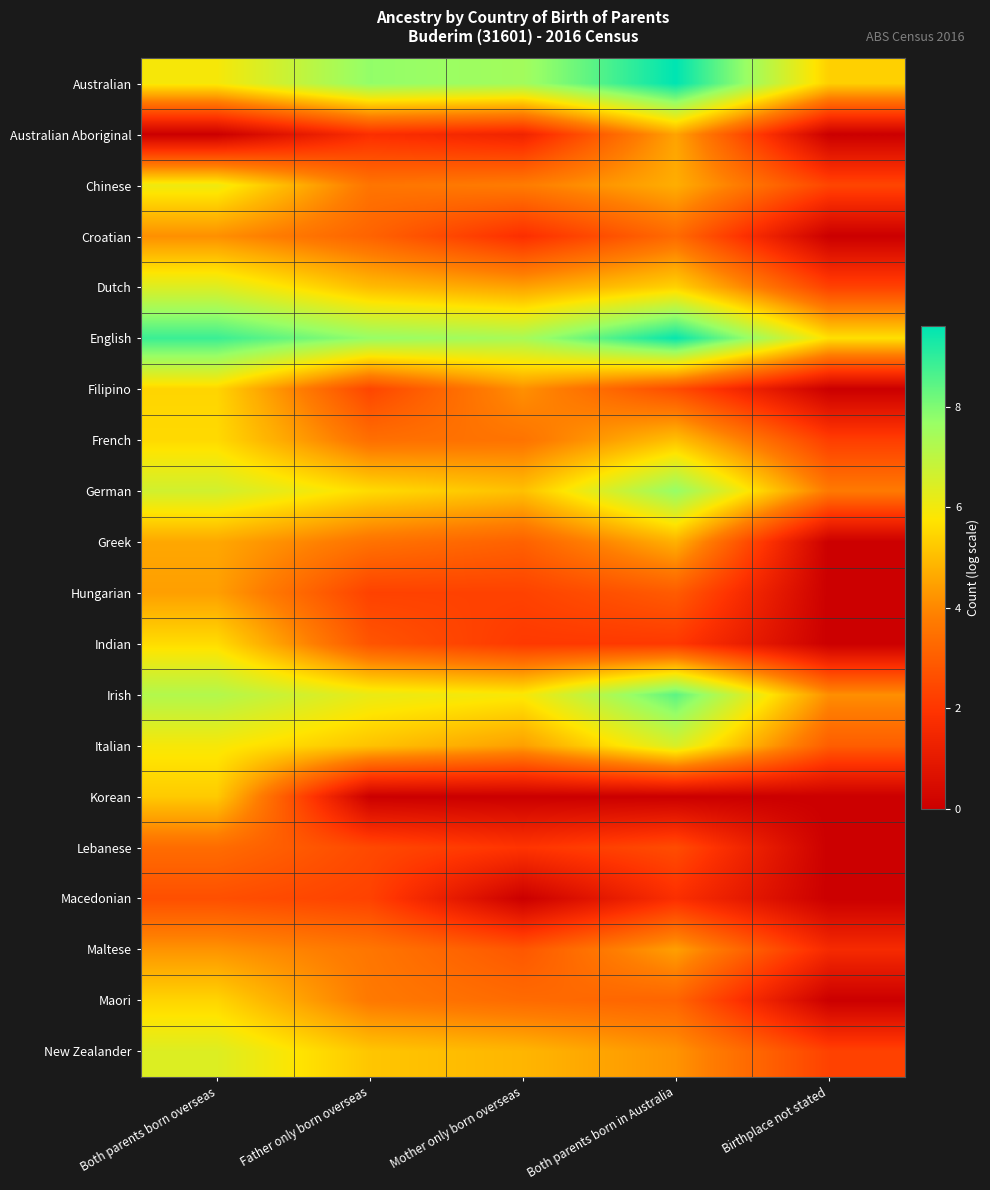

Reading left to right, extract all data points from this chart.

Australian: Both parents born overseas=5.9	Father only born overseas=7.8	Mother only born overseas=7.5	Both parents born in Australia=9.6	Birthplace not stated=5.4
Australian Aboriginal: Both parents born overseas=0.0	Father only born overseas=1.8	Mother only born overseas=1.4	Both parents born in Australia=4.5	Birthplace not stated=0.0
Chinese: Both parents born overseas=6.1	Father only born overseas=3.6	Mother only born overseas=3.8	Both parents born in Australia=4.7	Birthplace not stated=2.4
Croatian: Both parents born overseas=4.1	Father only born overseas=3.1	Mother only born overseas=1.8	Both parents born in Australia=3.3	Birthplace not stated=0.0
Dutch: Both parents born overseas=6.4	Father only born overseas=5.0	Mother only born overseas=4.5	Both parents born in Australia=5.4	Birthplace not stated=2.3
English: Both parents born overseas=8.9	Father only born overseas=7.7	Mother only born overseas=7.4	Both parents born in Australia=9.5	Birthplace not stated=5.7
Filipino: Both parents born overseas=5.5	Father only born overseas=2.4	Mother only born overseas=4.2	Both parents born in Australia=2.6	Birthplace not stated=0.0
French: Both parents born overseas=5.6	Father only born overseas=3.4	Mother only born overseas=3.6	Both parents born in Australia=5.1	Birthplace not stated=2.2
German: Both parents born overseas=6.6	Father only born overseas=5.6	Mother only born overseas=5.1	Both parents born in Australia=7.7	Birthplace not stated=3.7
Greek: Both parents born overseas=4.6	Father only born overseas=3.5	Mother only born overseas=3.1	Both parents born in Australia=4.8	Birthplace not stated=0.0
Hungarian: Both parents born overseas=4.4	Father only born overseas=2.3	Mother only born overseas=2.3	Both parents born in Australia=2.9	Birthplace not stated=0.0
Indian: Both parents born overseas=5.6	Father only born overseas=2.8	Mother only born overseas=2.1	Both parents born in Australia=2.1	Birthplace not stated=0.0
Irish: Both parents born overseas=7.2	Father only born overseas=6.2	Mother only born overseas=5.9	Both parents born in Australia=8.4	Birthplace not stated=4.1
Italian: Both parents born overseas=5.9	Father only born overseas=5.1	Mother only born overseas=4.4	Both parents born in Australia=6.5	Birthplace not stated=3.0
Korean: Both parents born overseas=5.3	Father only born overseas=0.0	Mother only born overseas=0.0	Both parents born in Australia=0.0	Birthplace not stated=0.0
Lebanese: Both parents born overseas=3.4	Father only born overseas=2.5	Mother only born overseas=1.9	Both parents born in Australia=2.6	Birthplace not stated=0.0
Macedonian: Both parents born overseas=2.6	Father only born overseas=2.3	Mother only born overseas=0.0	Both parents born in Australia=1.8	Birthplace not stated=0.0
Maltese: Both parents born overseas=4.2	Father only born overseas=3.6	Mother only born overseas=2.8	Both parents born in Australia=4.4	Birthplace not stated=1.6
Maori: Both parents born overseas=5.5	Father only born overseas=3.7	Mother only born overseas=3.3	Both parents born in Australia=3.2	Birthplace not stated=0.0
New Zealander: Both parents born overseas=6.4	Father only born overseas=5.2	Mother only born overseas=4.9	Both parents born in Australia=4.2	Birthplace not stated=2.3